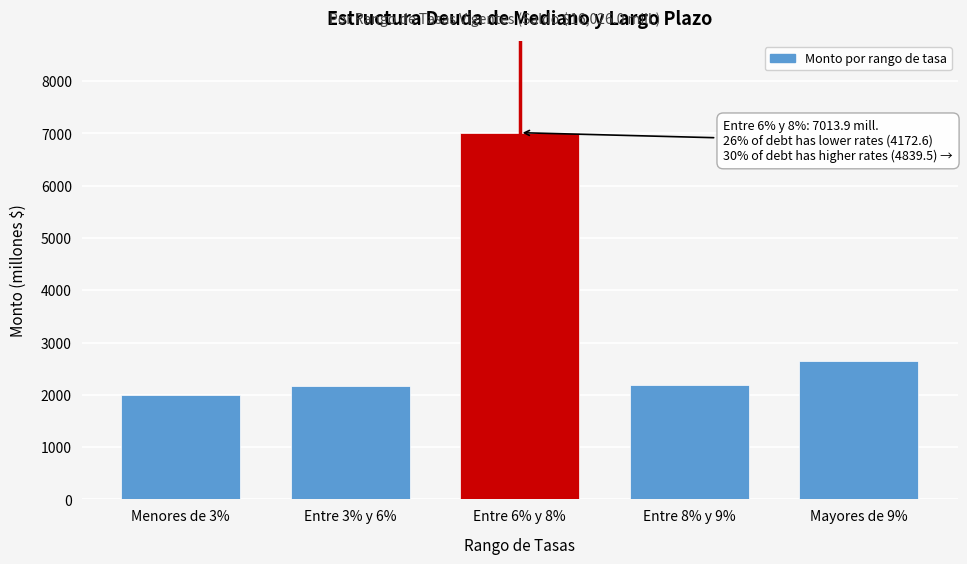

The value at Entre 6% y 8% is 12539.0. True or false?

False